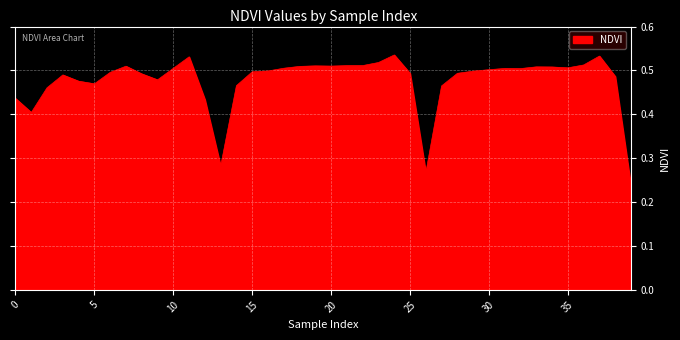

How many categories are shown in the chart?

40